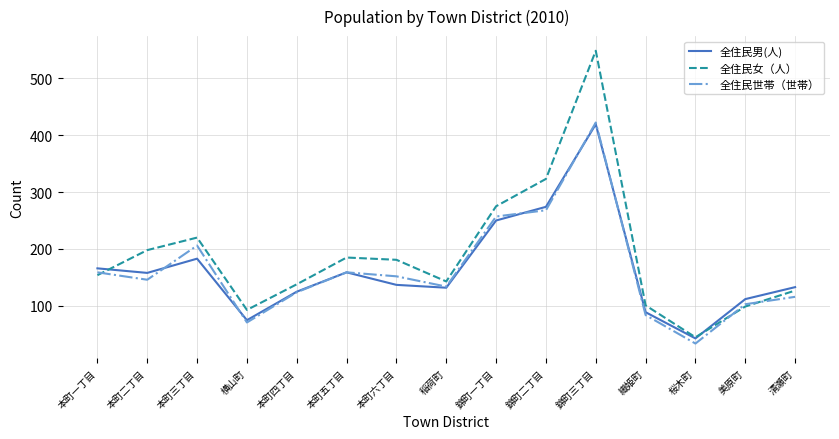

What are all the series names shown in the legend?

全住民男(人), 全住民女（人）, 全住民世帯（世帯）